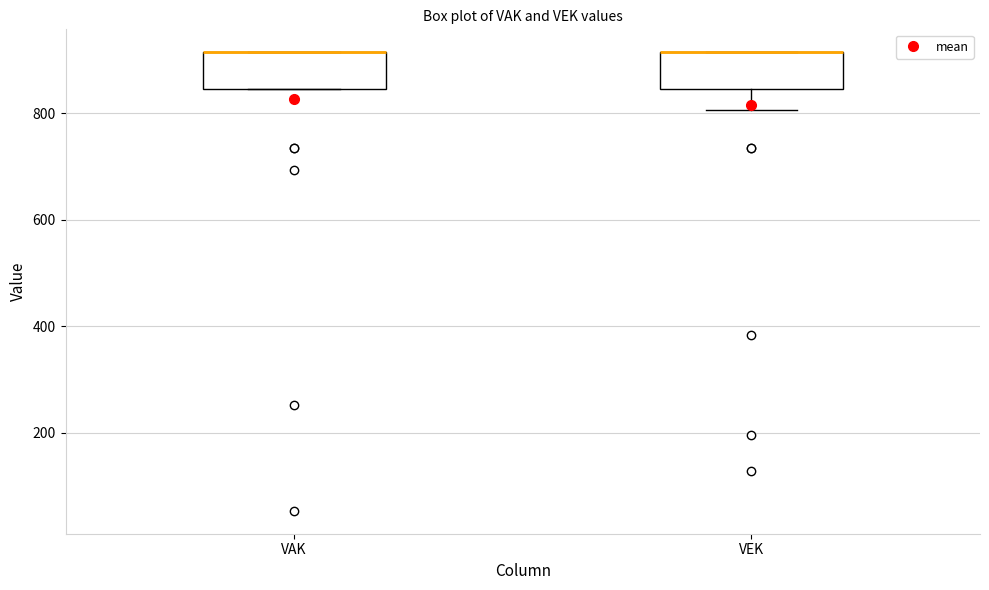

Where is the lower edge of the box for VAK on the y-axis? The values are not printed on the chart, so give them approximately, as read against the axis.

840